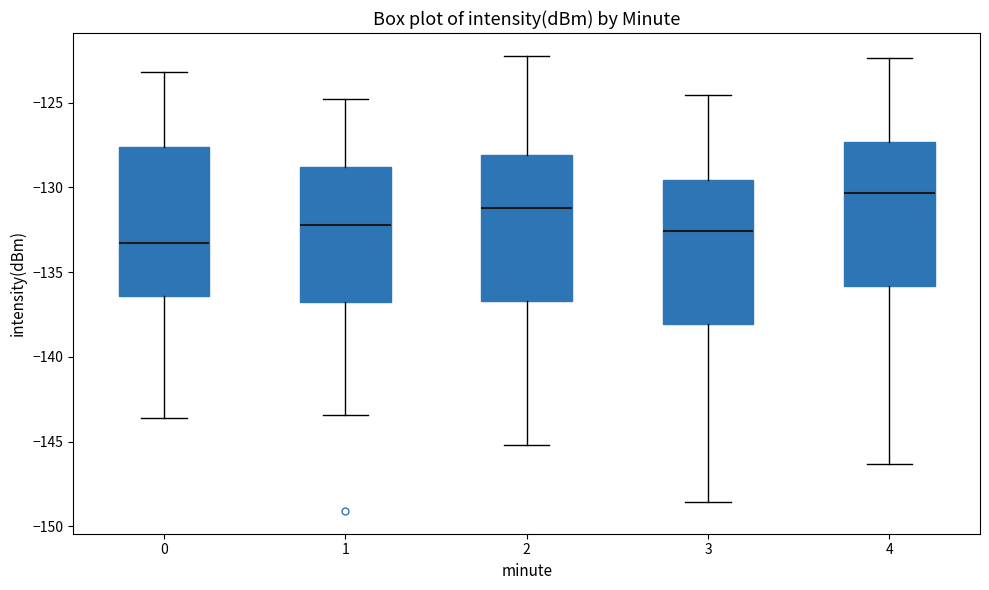

Which box's median line is the lowest?

0